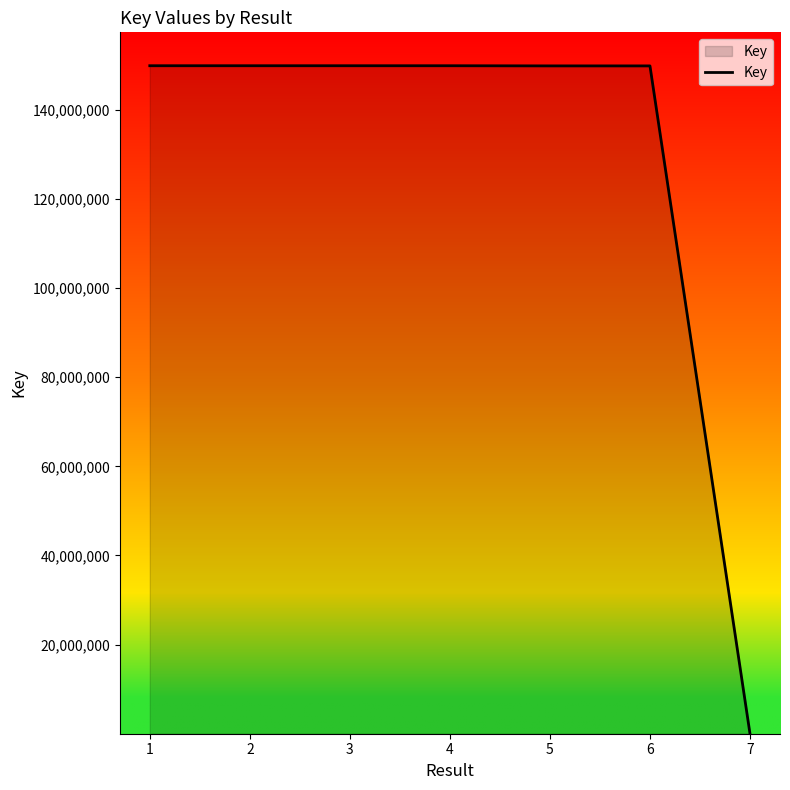

Between 7 and 4, which is larger?

4